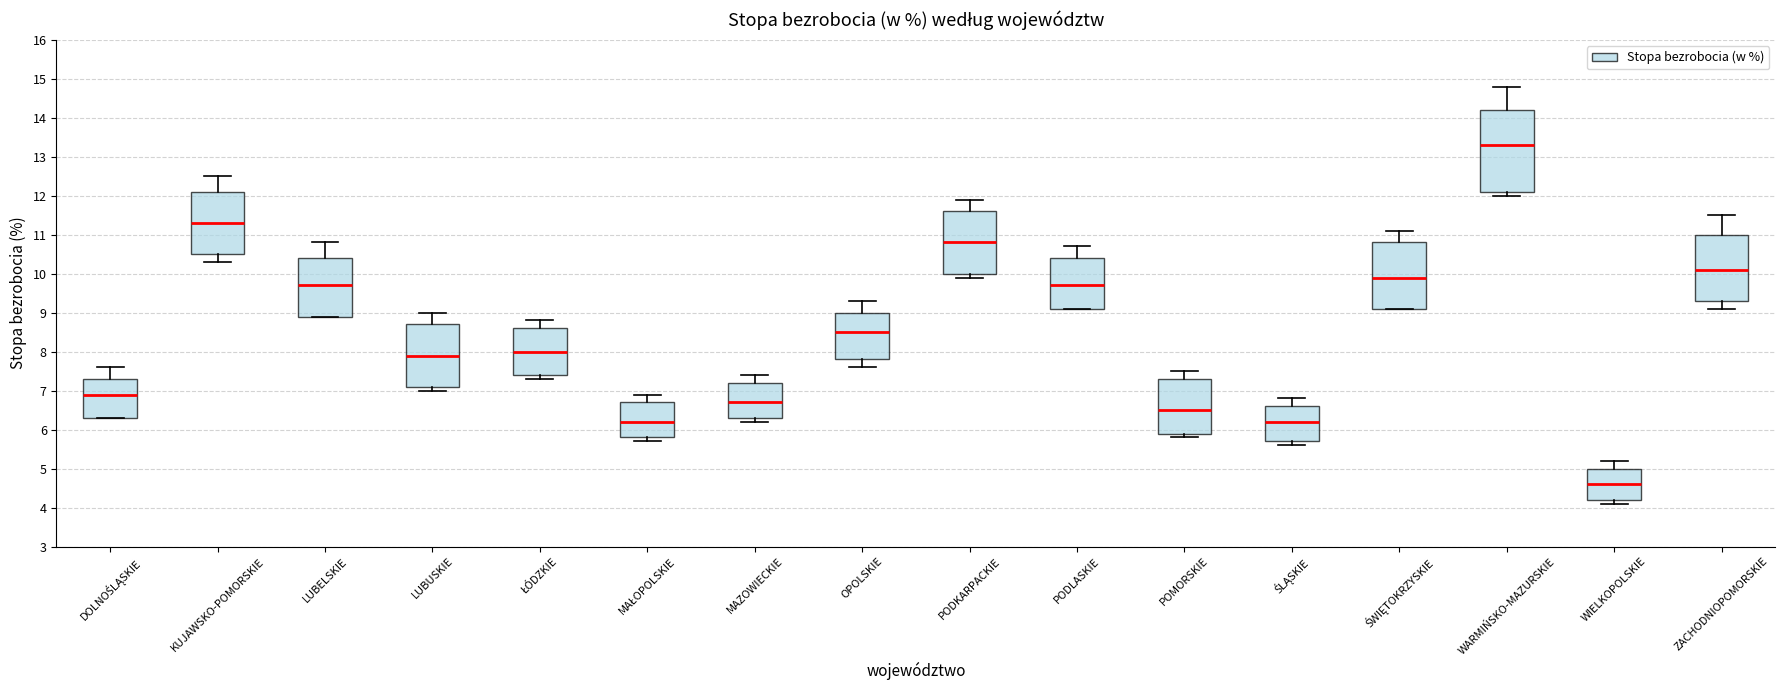

Where is the upper edge of the box for ŚWIĘTOKRZYSKIE on the y-axis? The values are not printed on the chart, so give them approximately, as read against the axis.

10.8